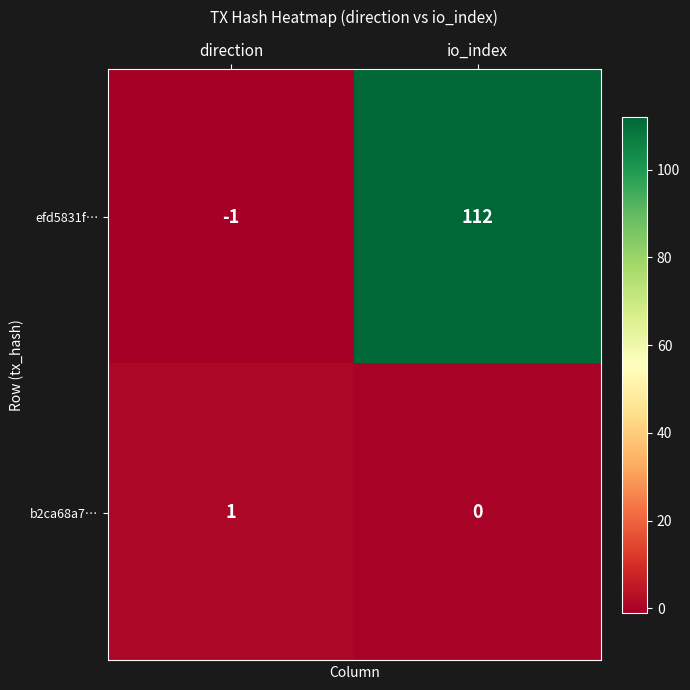

Which series has the largest total across all categories?

efd5831f…